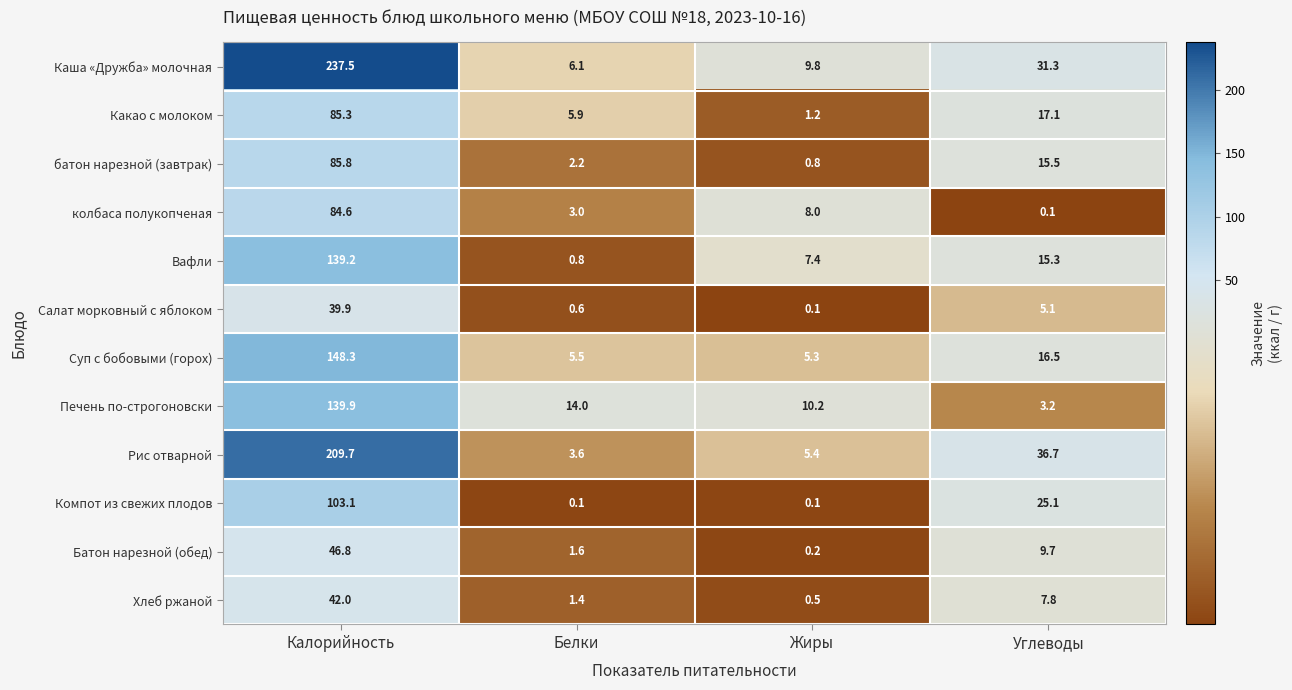

Where is батон нарезной (завтрак) nearest to the value 43?

Углеводы